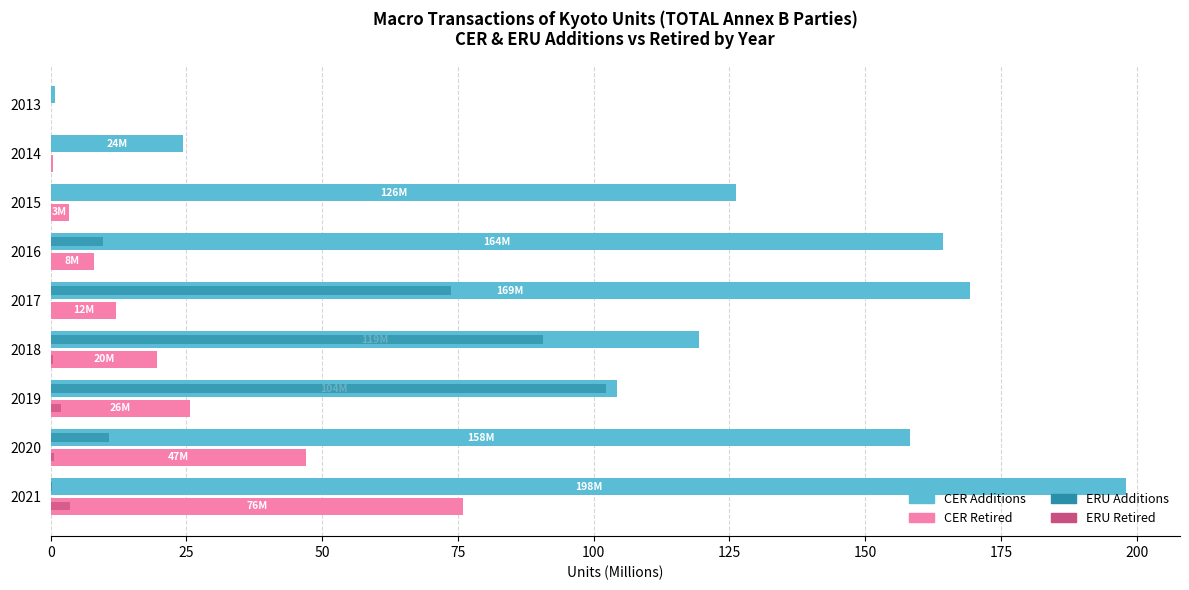

What is the maximum value for CER Additions?

198.1